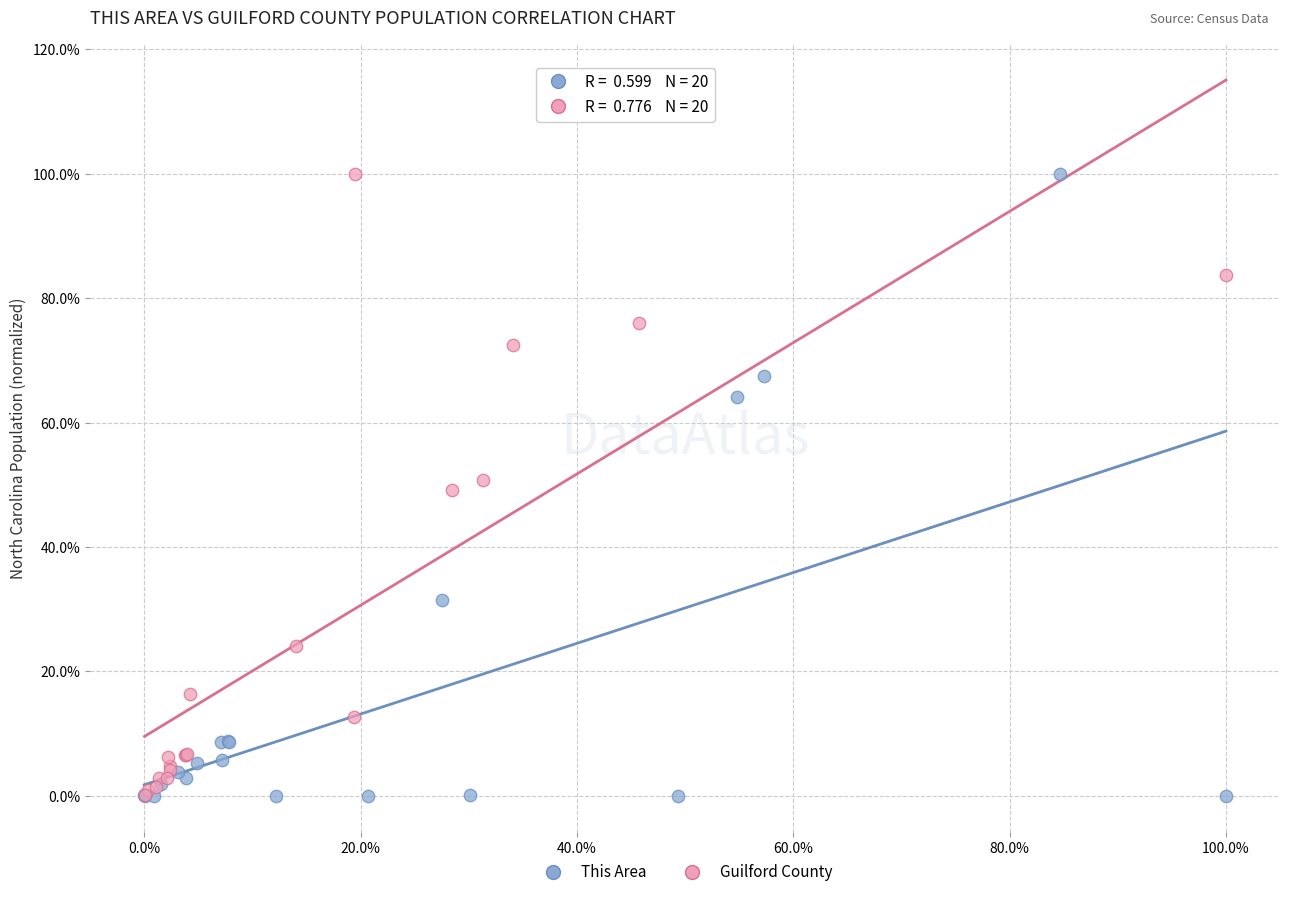

What are all the series names shown in the legend?

This Area, Guilford County